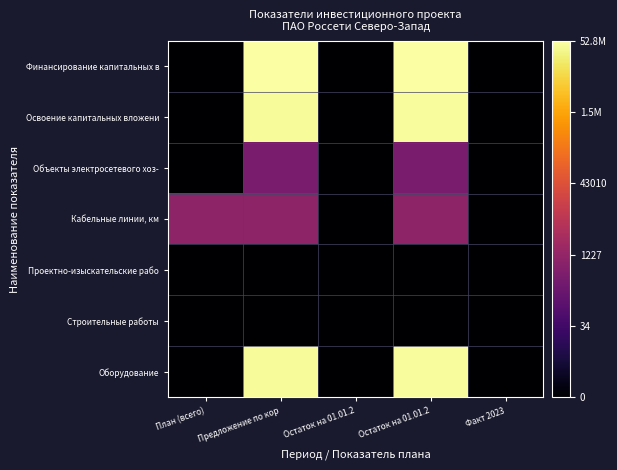

Reading right to left, transcribe all the data shown in this chart.

Финансирование капитальных в: Факт 2023=0.0	Остаток на 01.01.2=17.8	Остаток на 01.01.2=0.0	Предложение по кор=17.7	План (всего)=0.0
Освоение капитальных вложени: Факт 2023=0.0	Остаток на 01.01.2=17.6	Остаток на 01.01.2=0.0	Предложение по кор=17.5	План (всего)=0.0
Объекты электросетевого хоз-: Факт 2023=0.0	Остаток на 01.01.2=6.0	Остаток на 01.01.2=0.0	Предложение по кор=6.0	План (всего)=0.0
Кабельные линии, км: Факт 2023=0.0	Остаток на 01.01.2=6.9	Остаток на 01.01.2=0.0	Предложение по кор=6.9	План (всего)=6.9
Проектно-изыскательские рабо: Факт 2023=0.0	Остаток на 01.01.2=0.0	Остаток на 01.01.2=0.0	Предложение по кор=0.0	План (всего)=0.0
Строительные работы: Факт 2023=0.0	Остаток на 01.01.2=0.0	Остаток на 01.01.2=0.0	Предложение по кор=0.0	План (всего)=0.0
Оборудование: Факт 2023=0.0	Остаток на 01.01.2=17.6	Остаток на 01.01.2=0.0	Предложение по кор=17.5	План (всего)=0.0